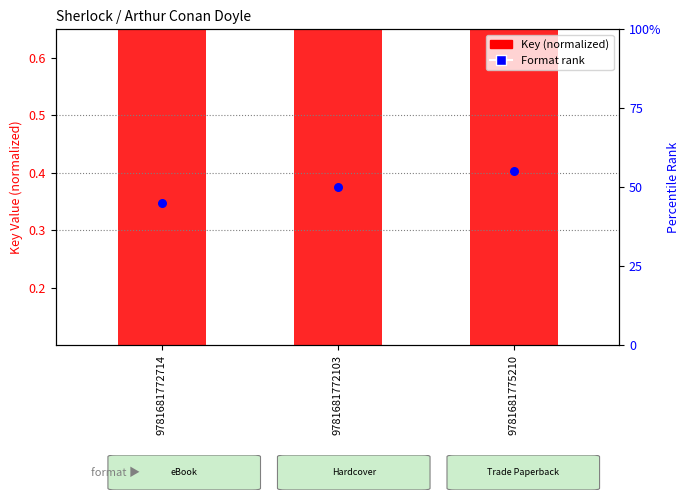

Is the value of Format rank at 9781681772714 greater than the value of Key (normalized) at 9781681775210?

Yes